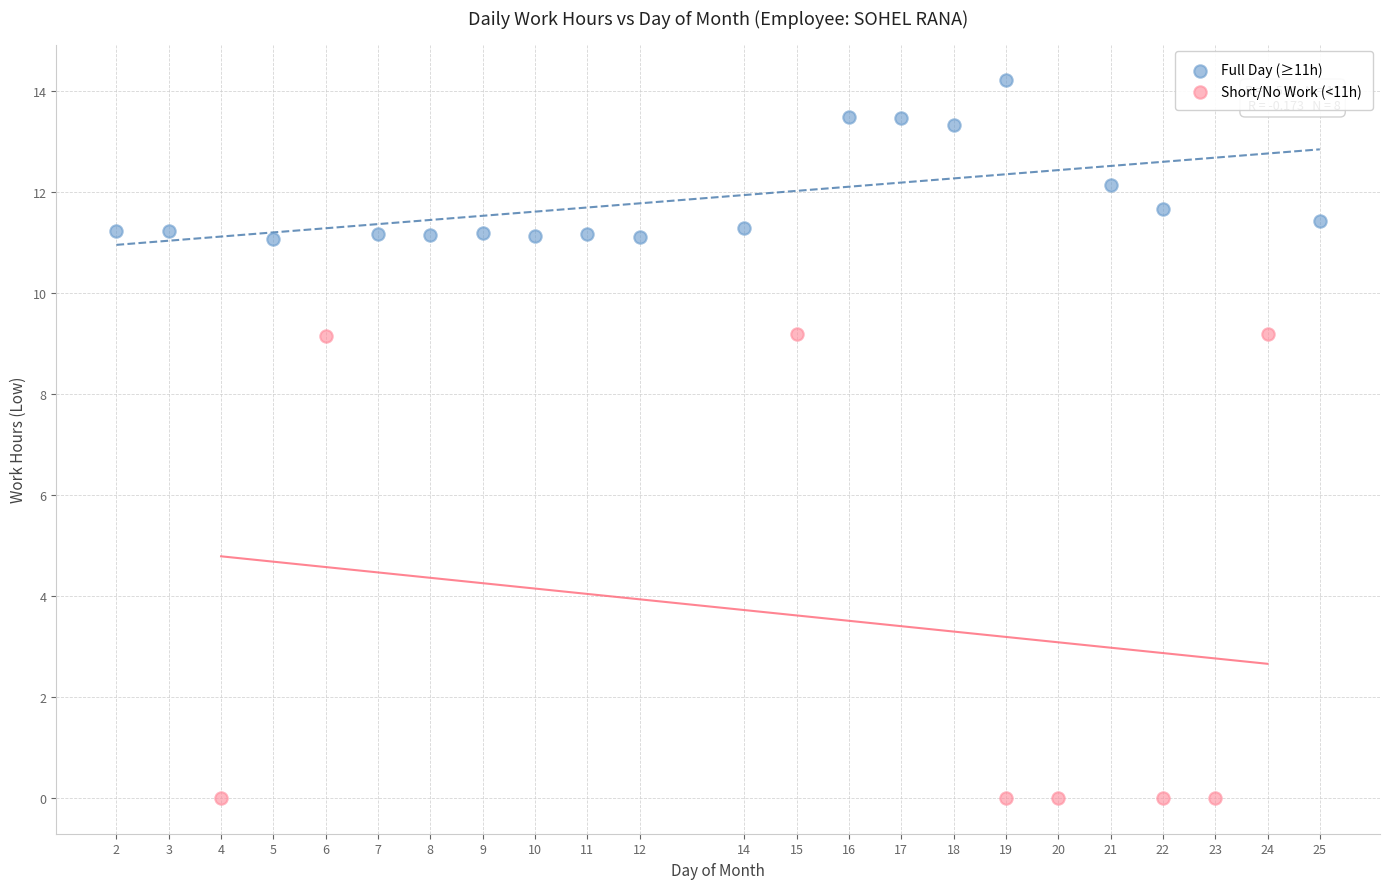

Which series reaches the maximum Y coordinate?

Full Day (≥11h)